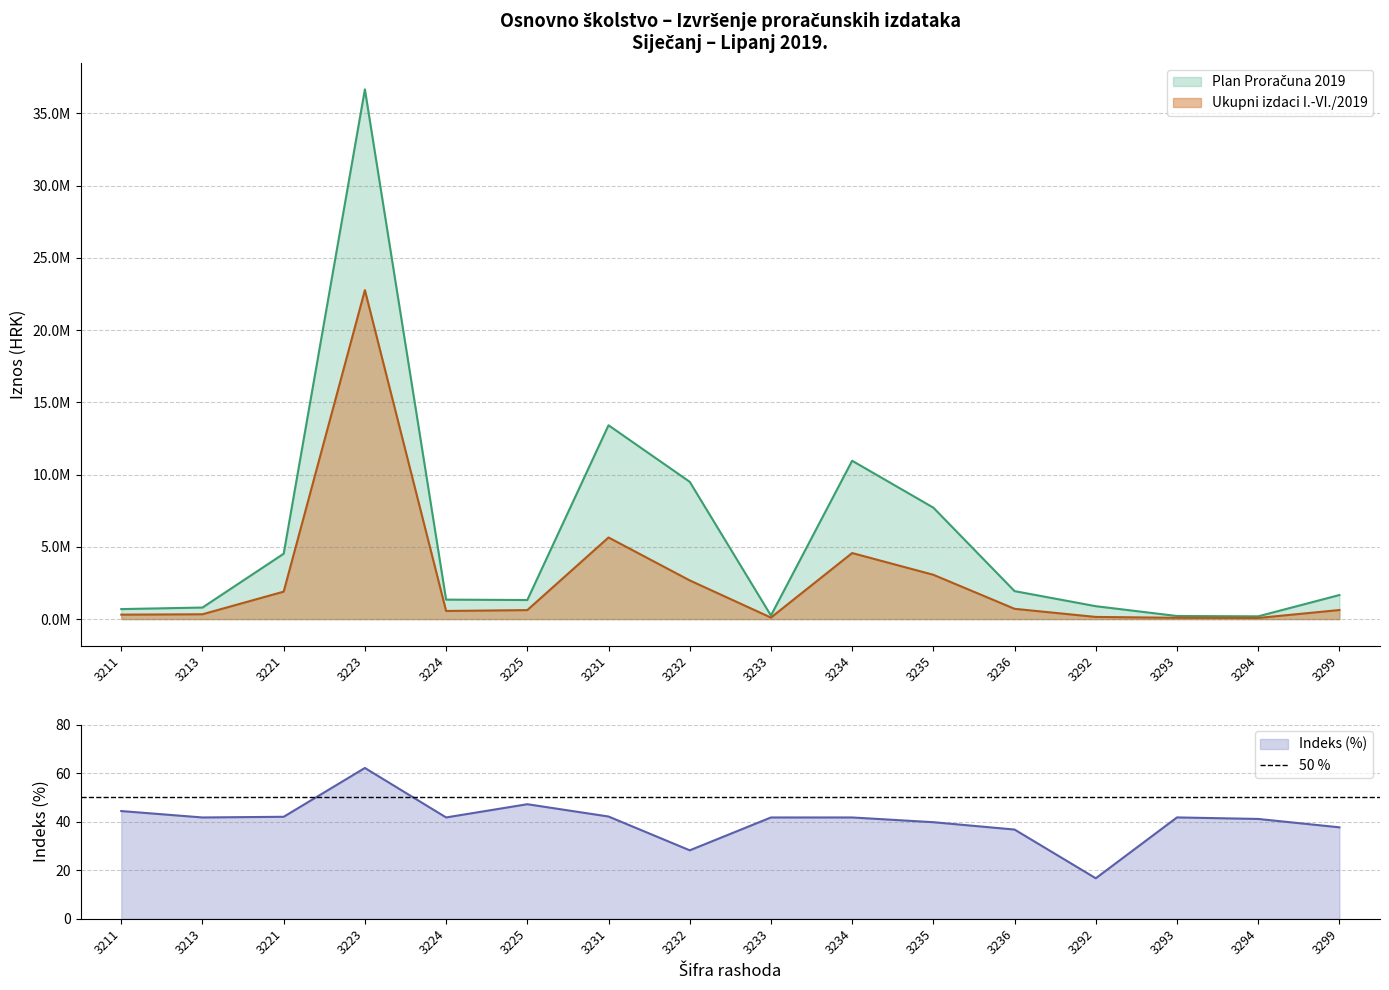

Which series changed the most between 3211 and 3233?

Plan Proračuna 2019